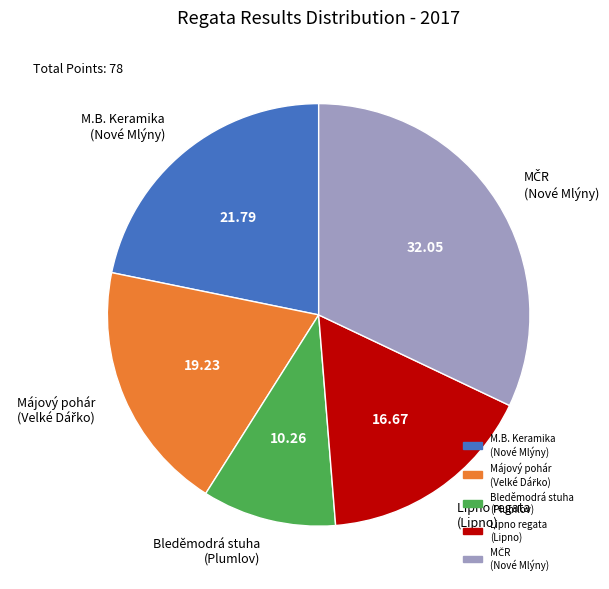

Is there a majority slice in this chart?

No